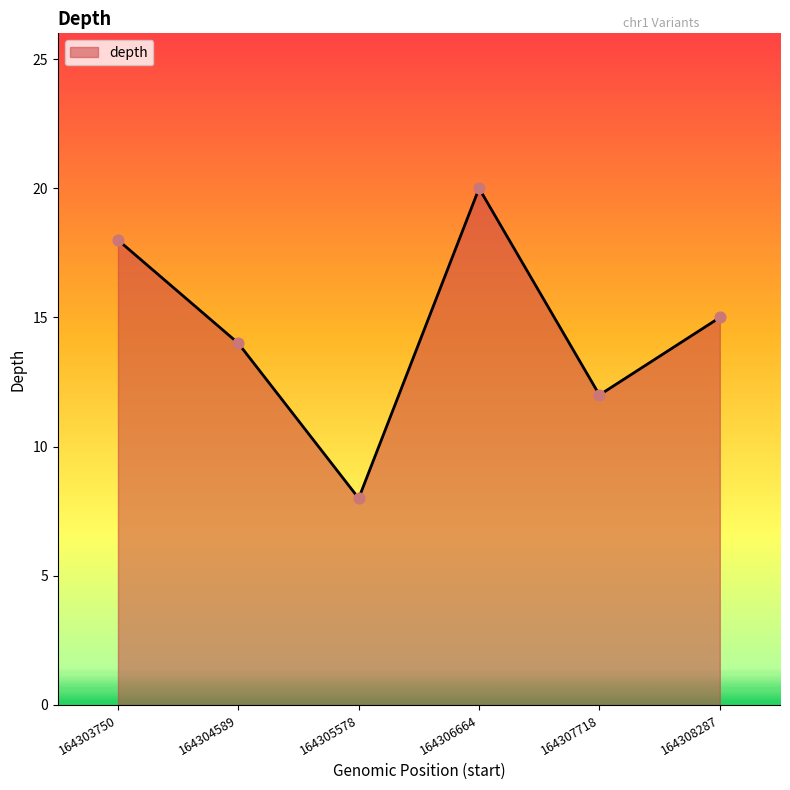

Approximately how many times larger is the value at 164304589 compared to 164303750?

0.8